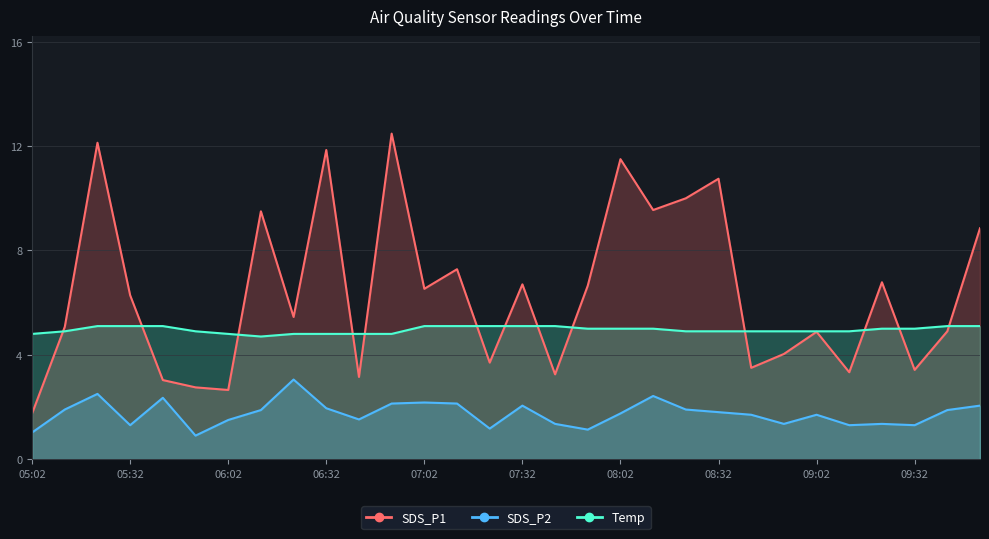

Count the number of categories in the chart.

30